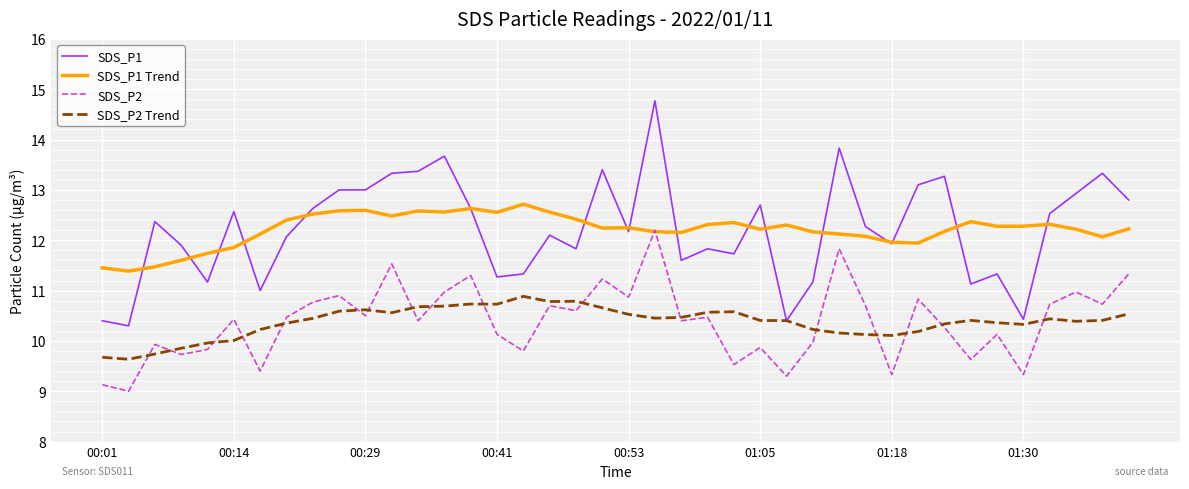

List the series in order of their peak value, highest first.

SDS_P1, SDS_P1 Trend, SDS_P2, SDS_P2 Trend